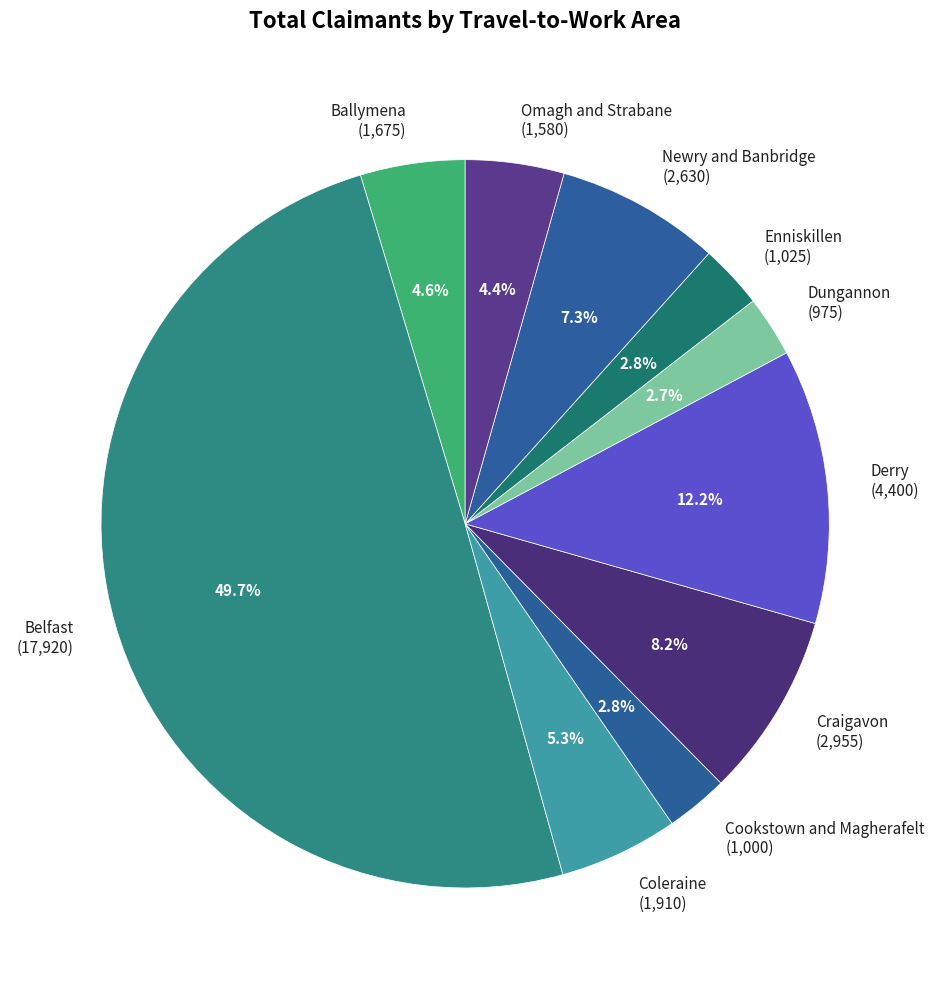

How many segments does this pie chart have?

10